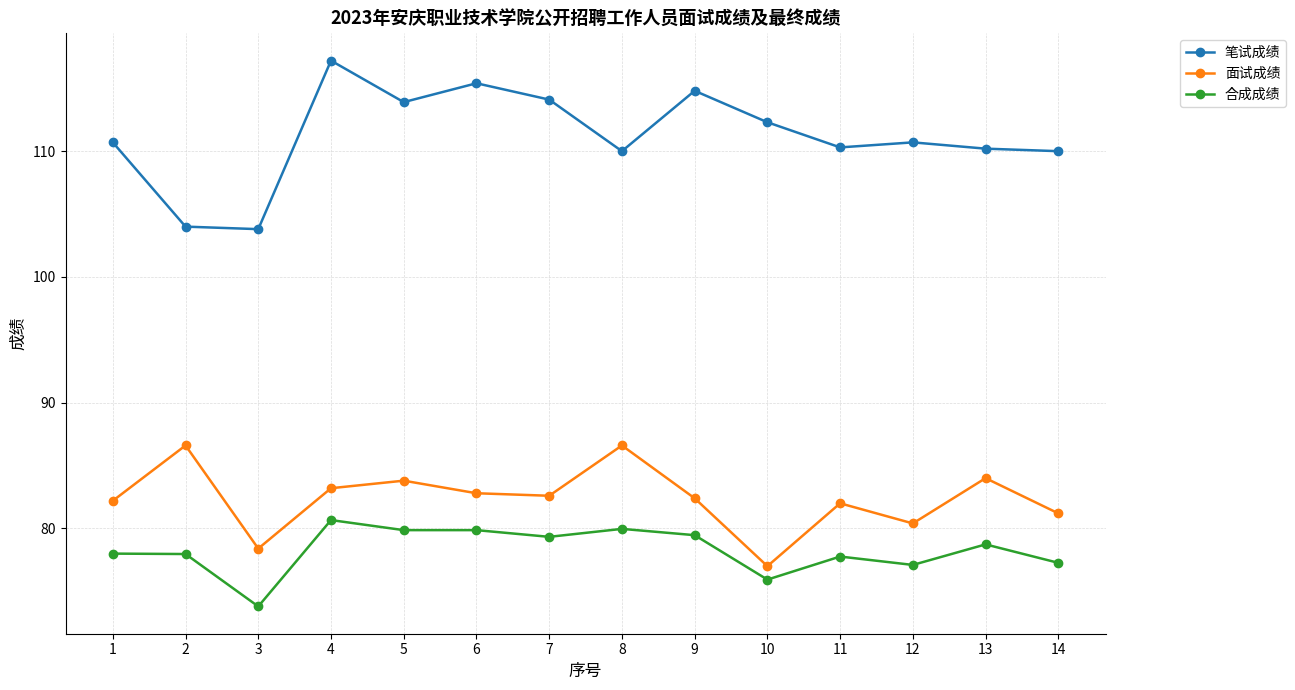

What is the approximate value of 笔试成绩 at 13?

110.2